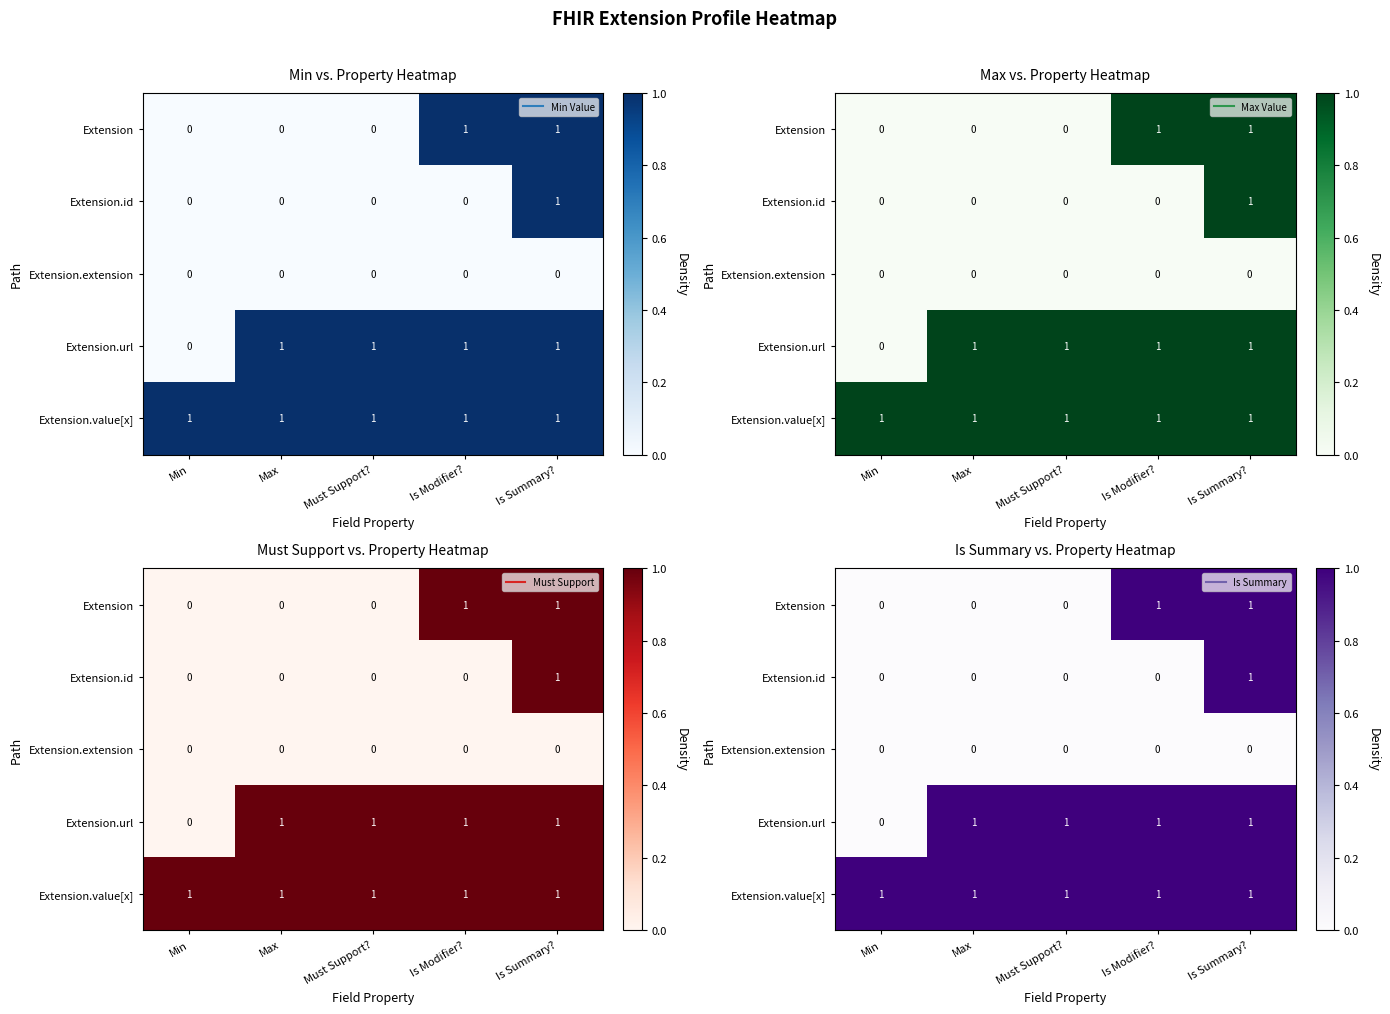

What is the spread (max minus min) of values at Is Modifier??

1